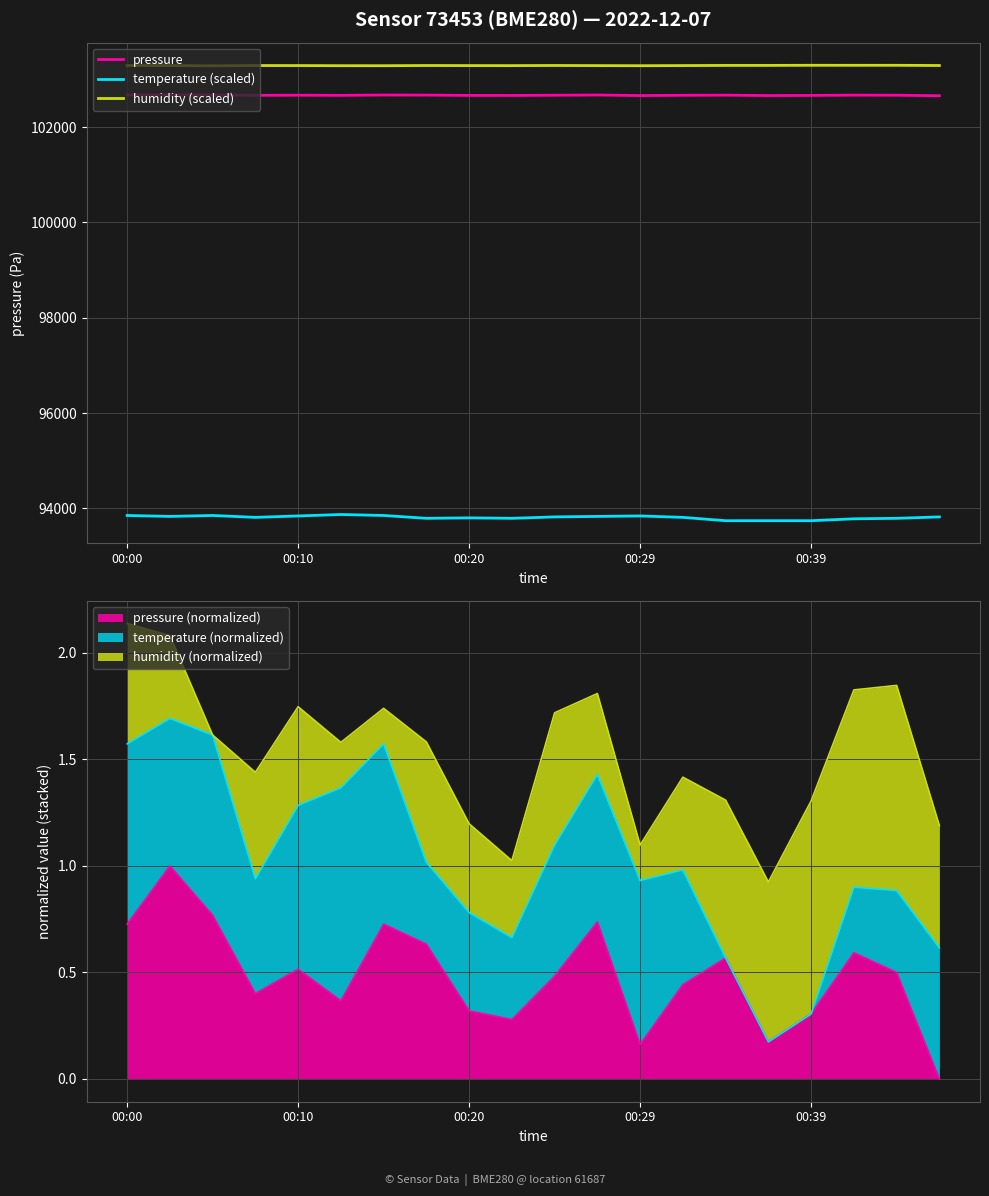

At 00:39, list the series in order from smallest to largest.

temperature (scaled), pressure, humidity (scaled)